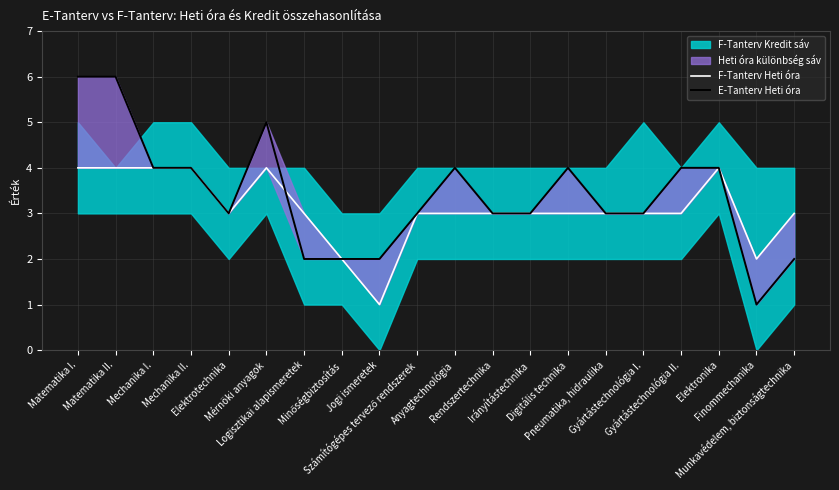

True or false: E-Tanterv Heti óra and F-Tanterv Heti óra intersect in this chart.

True